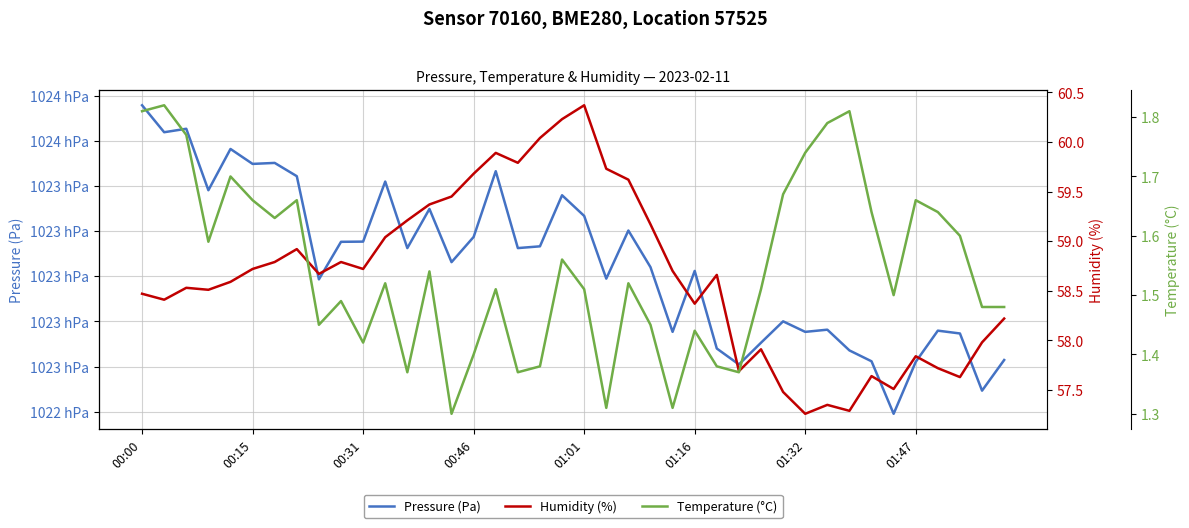

True or false: Humidity (%) and Temperature (°C) intersect in this chart.

False